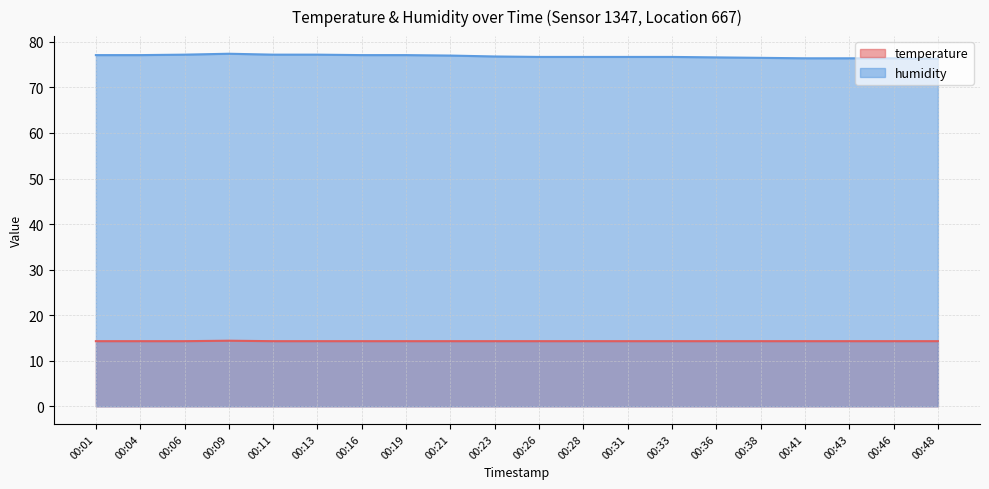

What is the total value across all series at 00:01?

91.4